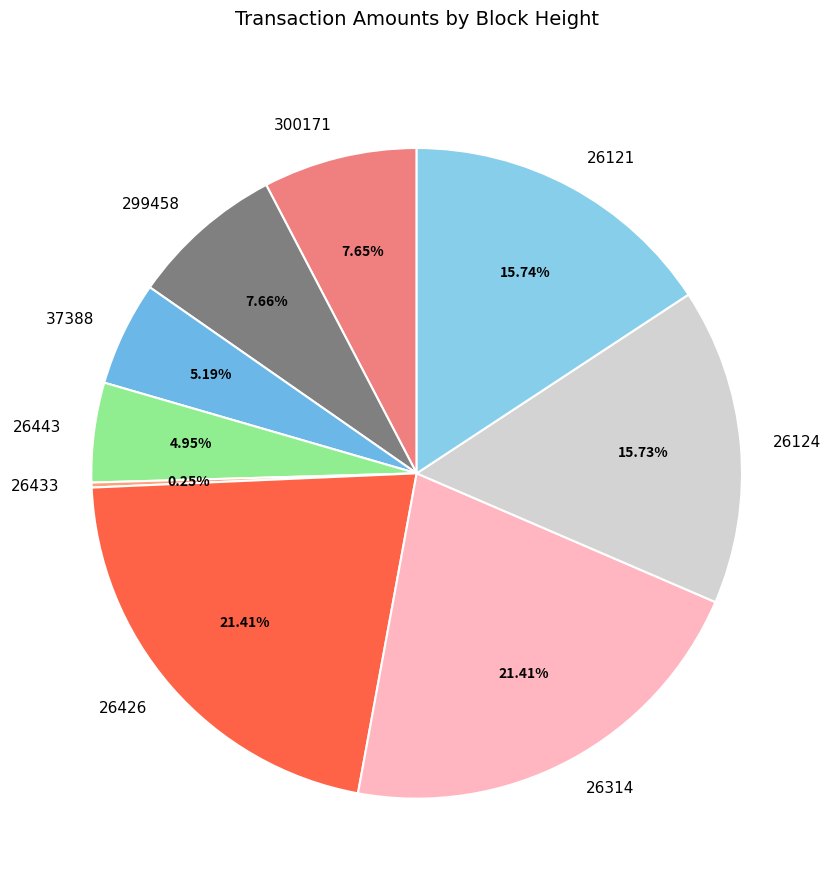

How much of the chart is everything except 37388?

94.8%